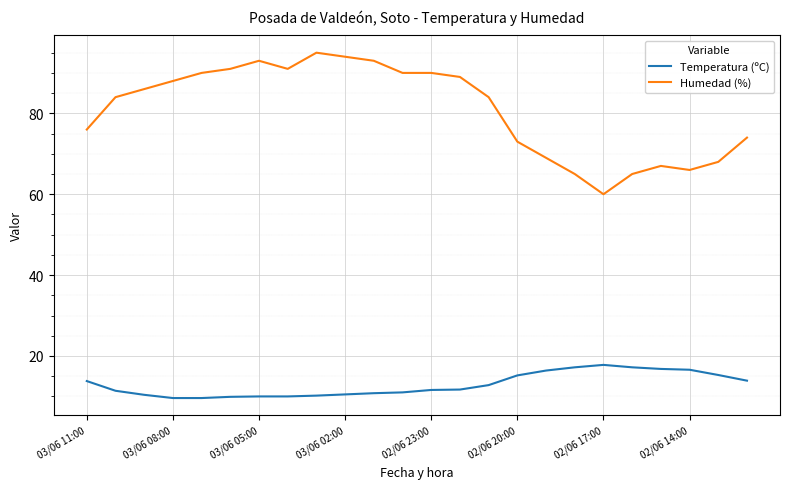

List the series in order of their peak value, lowest first.

Temperatura (ºC), Humedad (%)